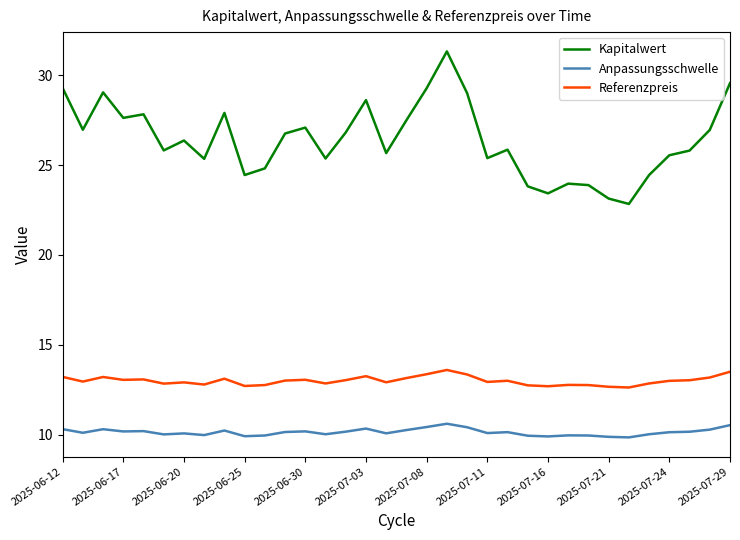

True or false: Anpassungsschwelle and Kapitalwert cross at least once.

False